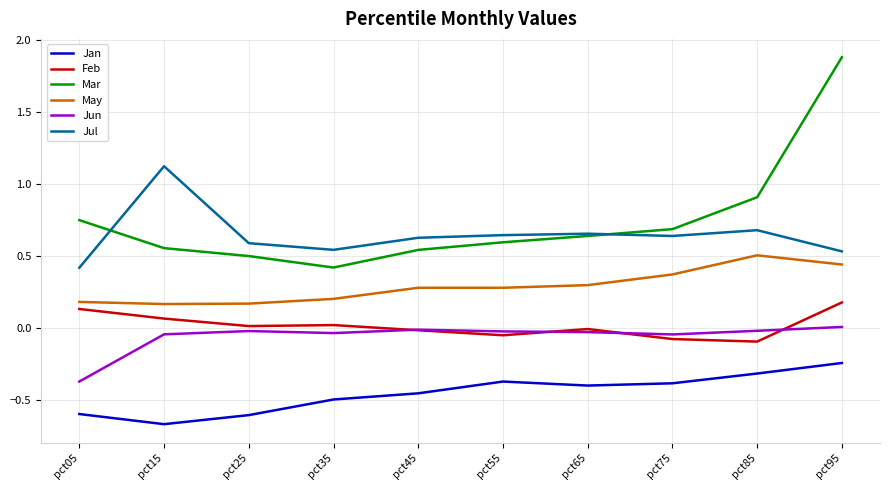

Is it true that May equals 0.2 at pct25?

True